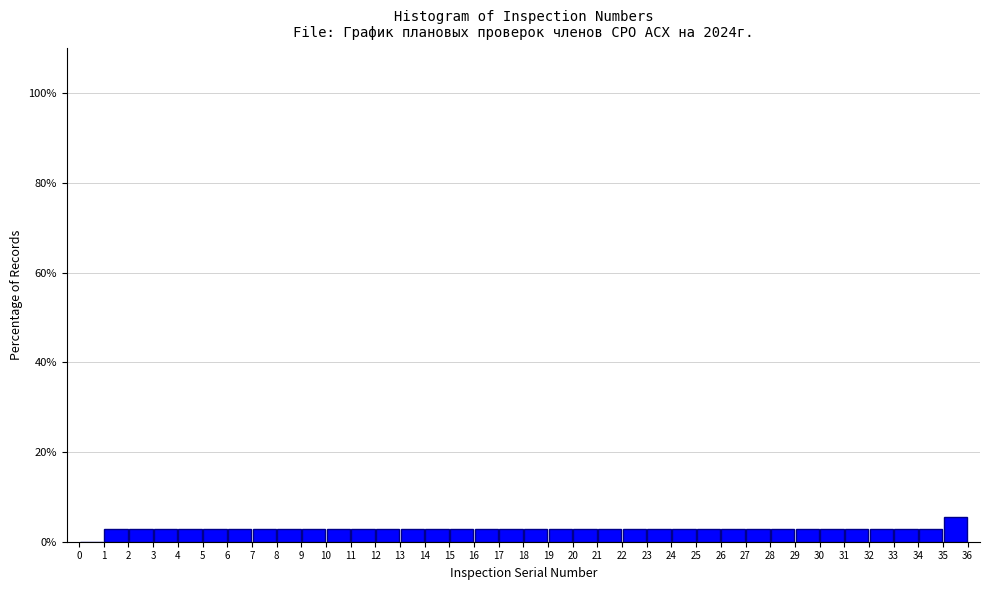

What is the height of the bar covering 17 to 18 on the x-axis? The values are not printed on the chart, so give them approximately, as read against the axis.

2